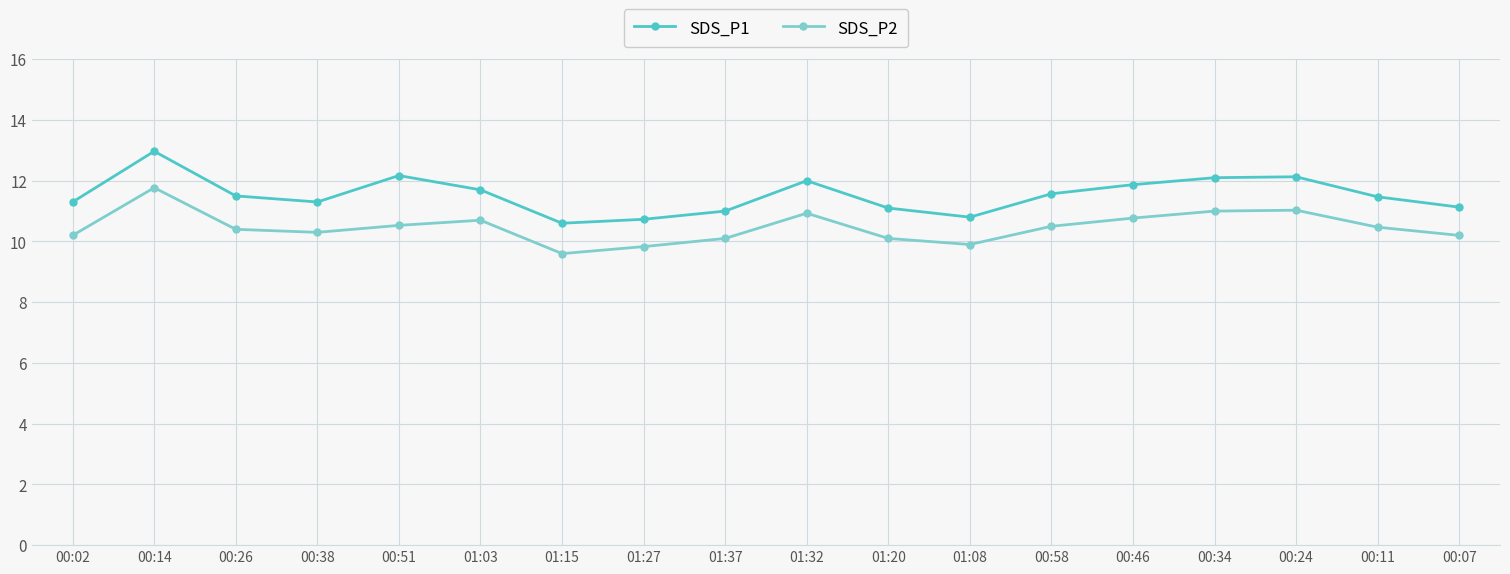

What is the greatest value displayed?

13.0